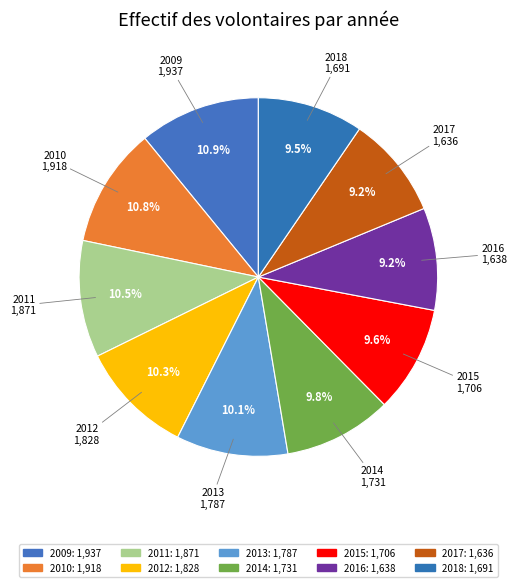

Which slice is the smallest?

2017